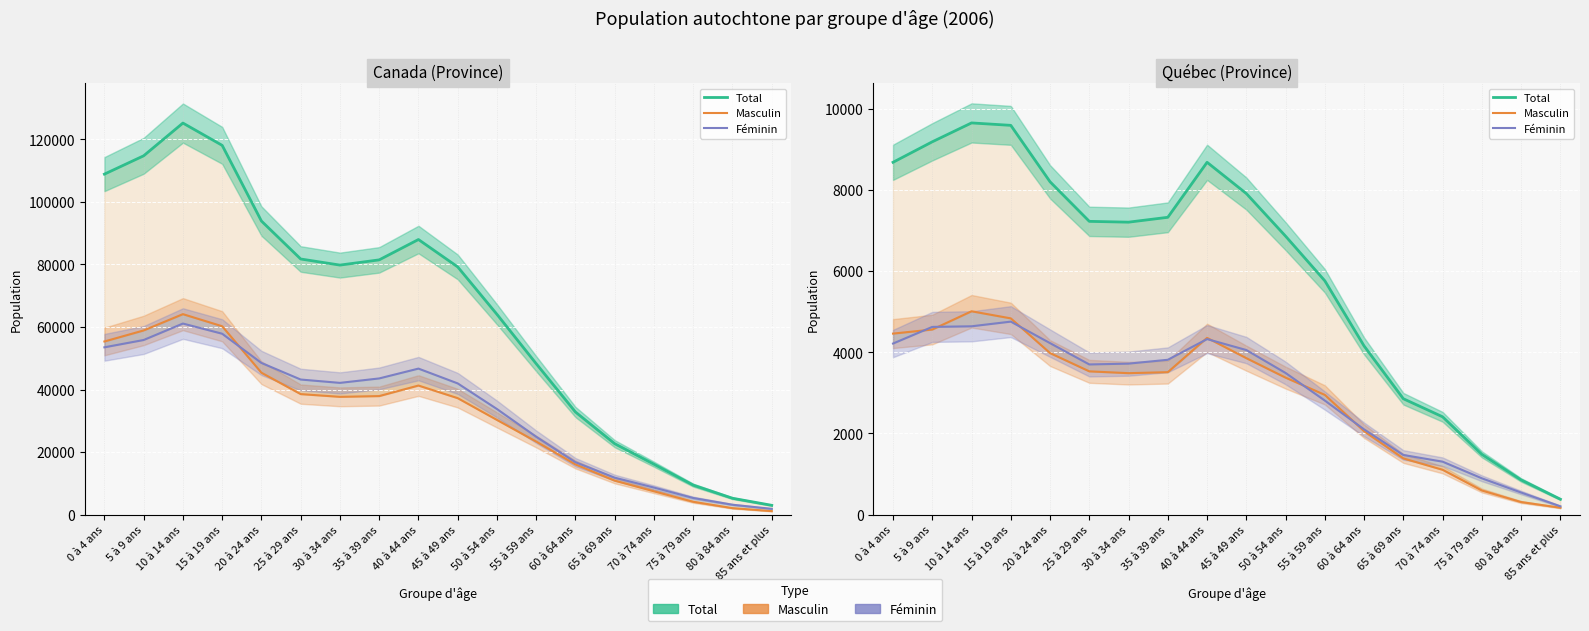

Rank the series at 55 à 59 ans from lowest to highest value.

Féminin, Masculin, Total